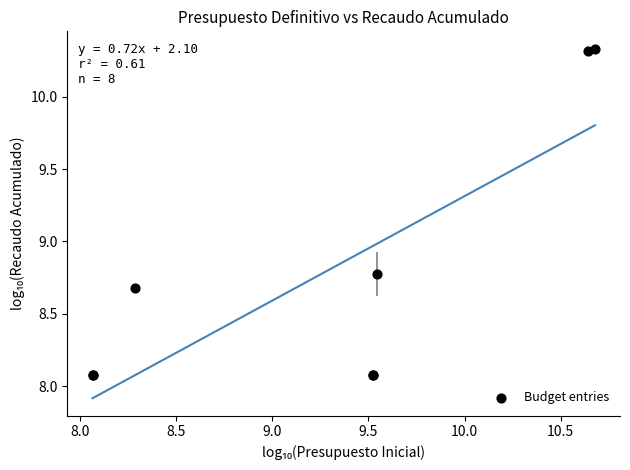

What Y value in the scatter plot is closest to 9?

8.8